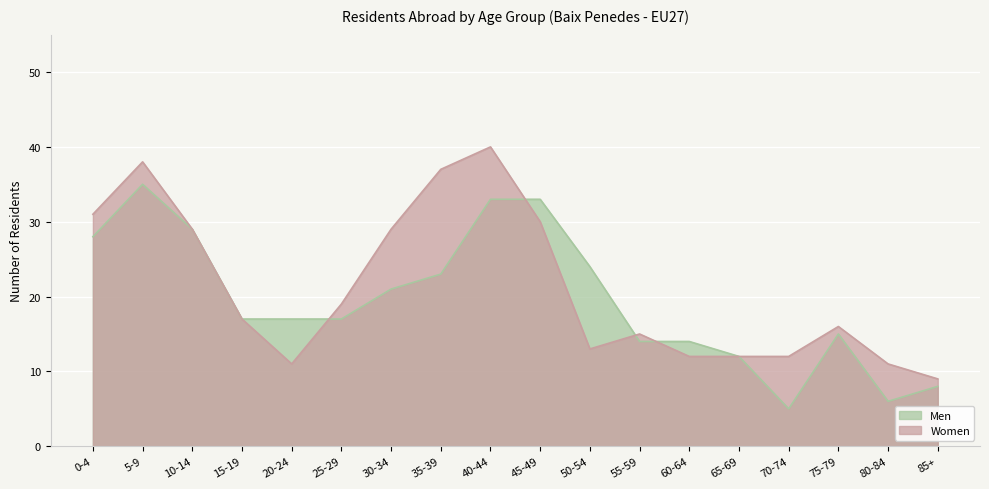

Which category has the lowest value in the Women series?

85+